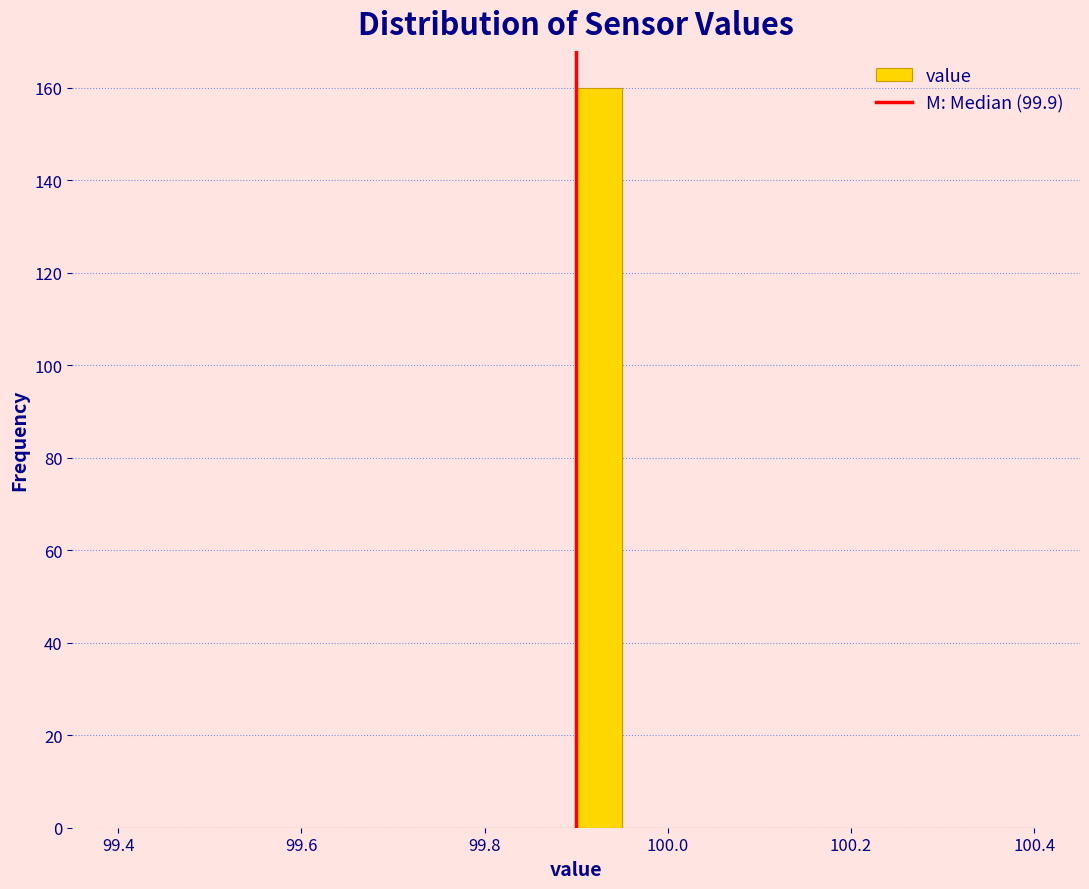

Around what value on the x-axis is the tallest bar? Give the approximate position of its centre, as read against the axis.

99.92